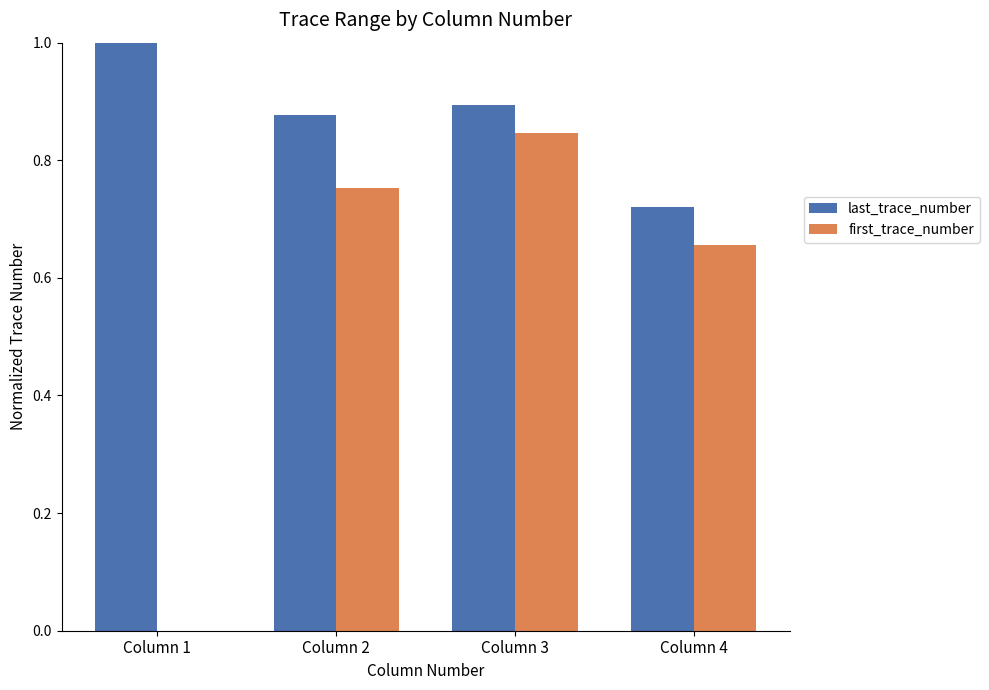

True or false: first_trace_number has a value of 0.2 at Column 2.

False